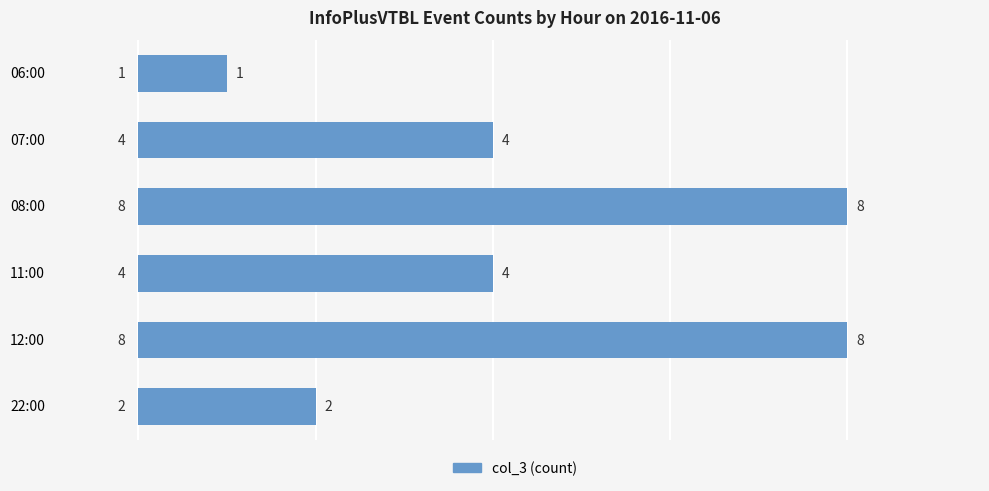

How many values are between 2 and 8?

5